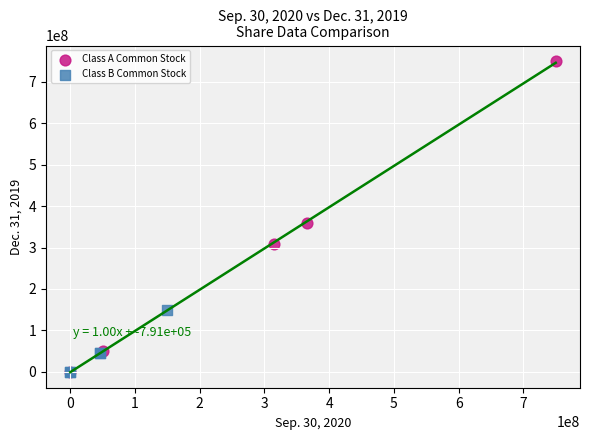

Which series has the largest Y range (max minus min)?

Class A Common Stock